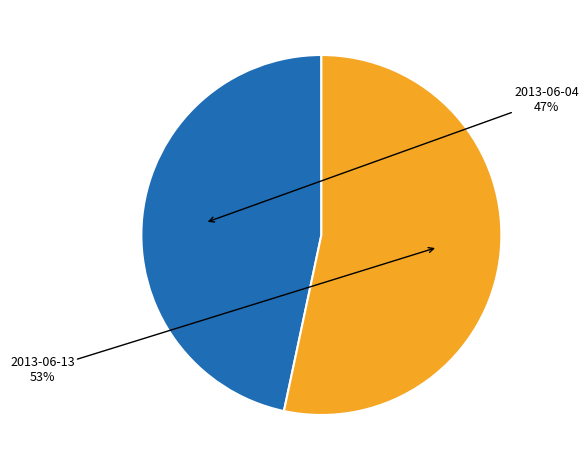

Is there a majority slice in this chart?

Yes